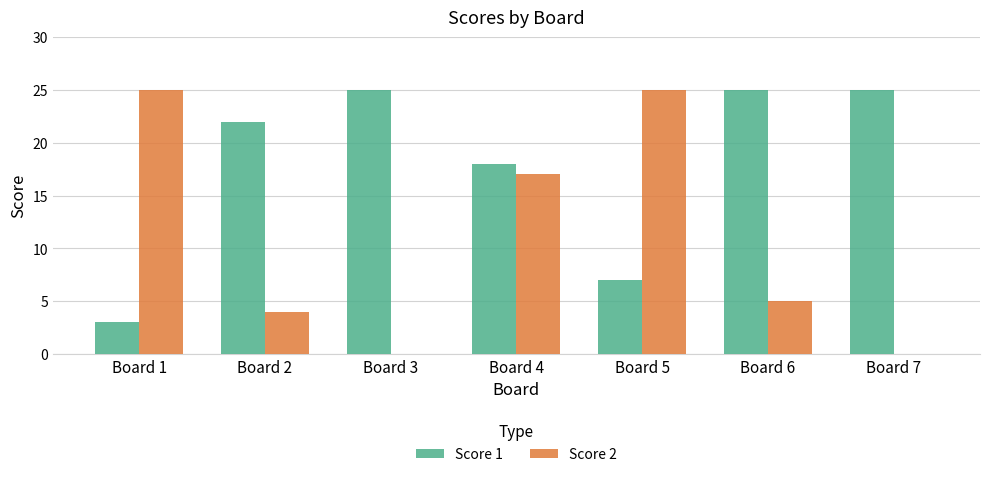

What is the sum of the Score 1 values at Board 1 and Board 6?

28